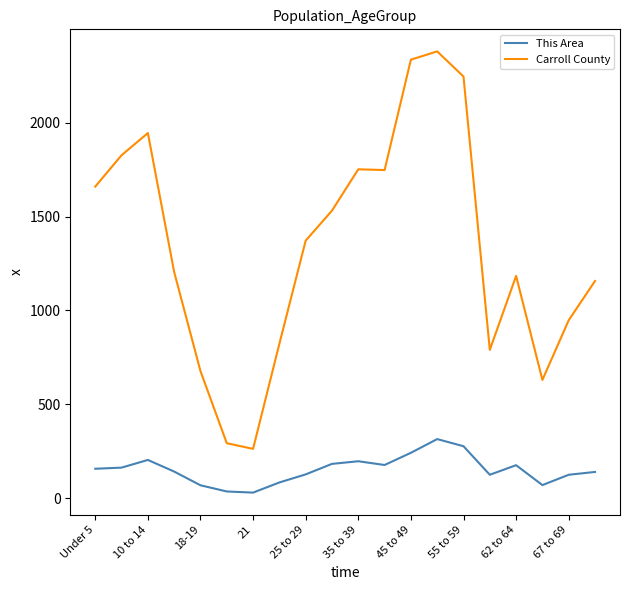

What is the difference between the maximum and minimum values in the This Area series?

285